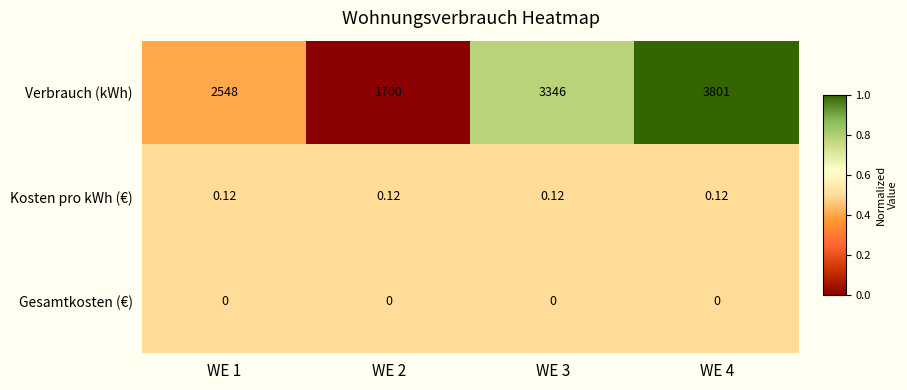

What is the spread (max minus min) of values at WE 3?

3346.0